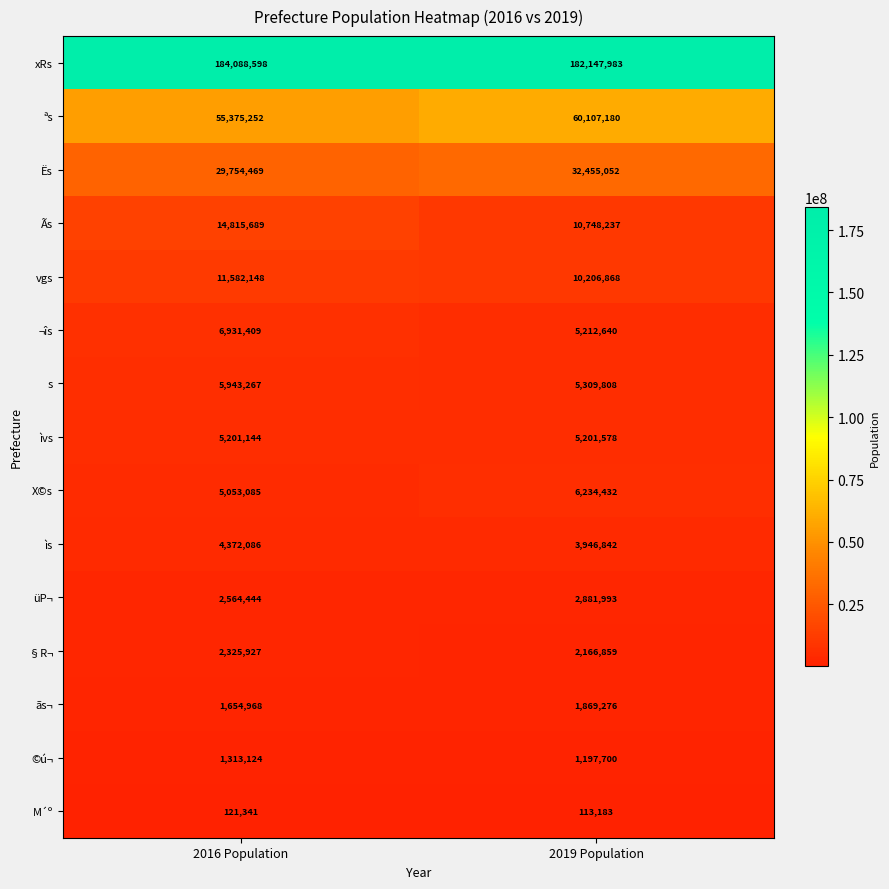

Reading left to right, list all the values displayed in this chart.

xRs: 2016 Population=184088598	2019 Population=182147983
ªs: 2016 Population=55375252	2019 Population=60107180
Ës: 2016 Population=29754469	2019 Population=32455052
Ãs: 2016 Population=14815689	2019 Population=10748237
vgs: 2016 Population=11582148	2019 Population=10206868
¬îs: 2016 Population=6931409	2019 Population=5212640
s: 2016 Population=5943267	2019 Population=5309808
ìvs: 2016 Population=5201144	2019 Population=5201578
X©s: 2016 Population=5053085	2019 Population=6234432
ìs: 2016 Population=4372086	2019 Population=3946842
üP¬: 2016 Population=2564444	2019 Population=2881993
§R¬: 2016 Population=2325927	2019 Population=2166859
ãs¬: 2016 Population=1654968	2019 Population=1869276
©ú¬: 2016 Population=1313124	2019 Population=1197700
M´º: 2016 Population=121341	2019 Population=113183